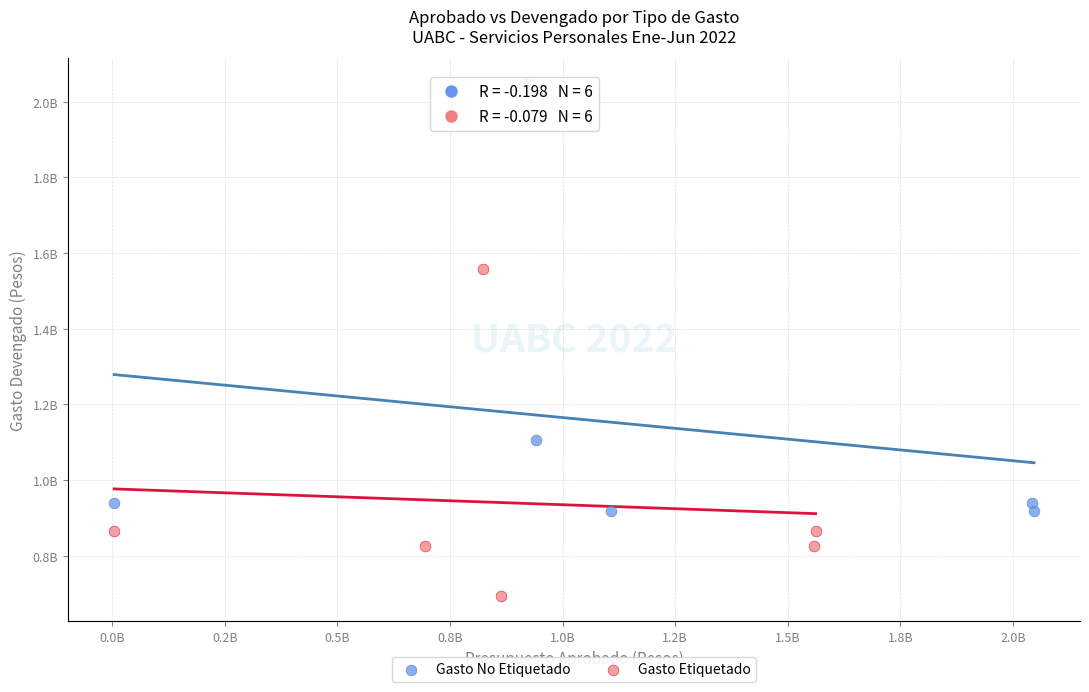

Which series reaches the maximum Y coordinate?

Gasto No Etiquetado